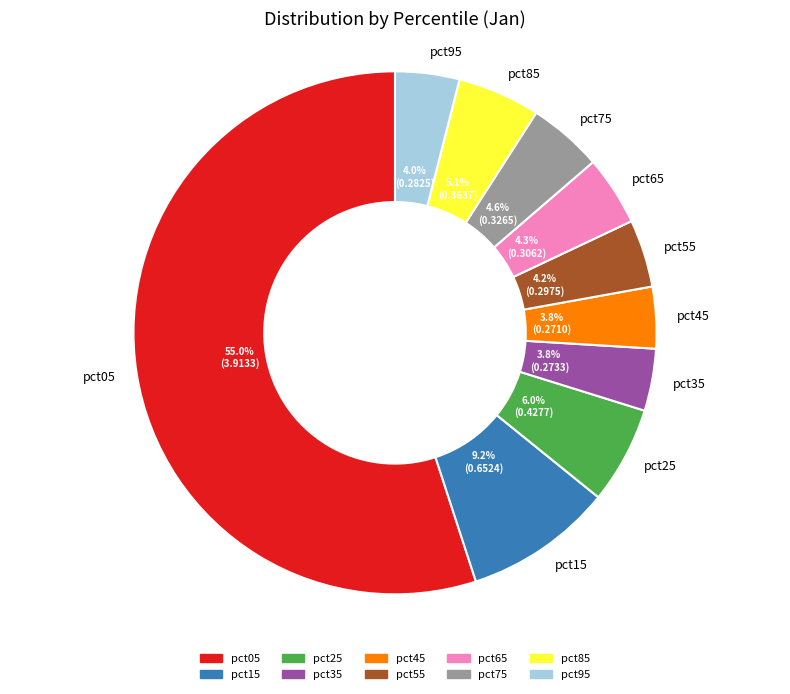

True or false: pct85 accounts for 19% of the total.

False